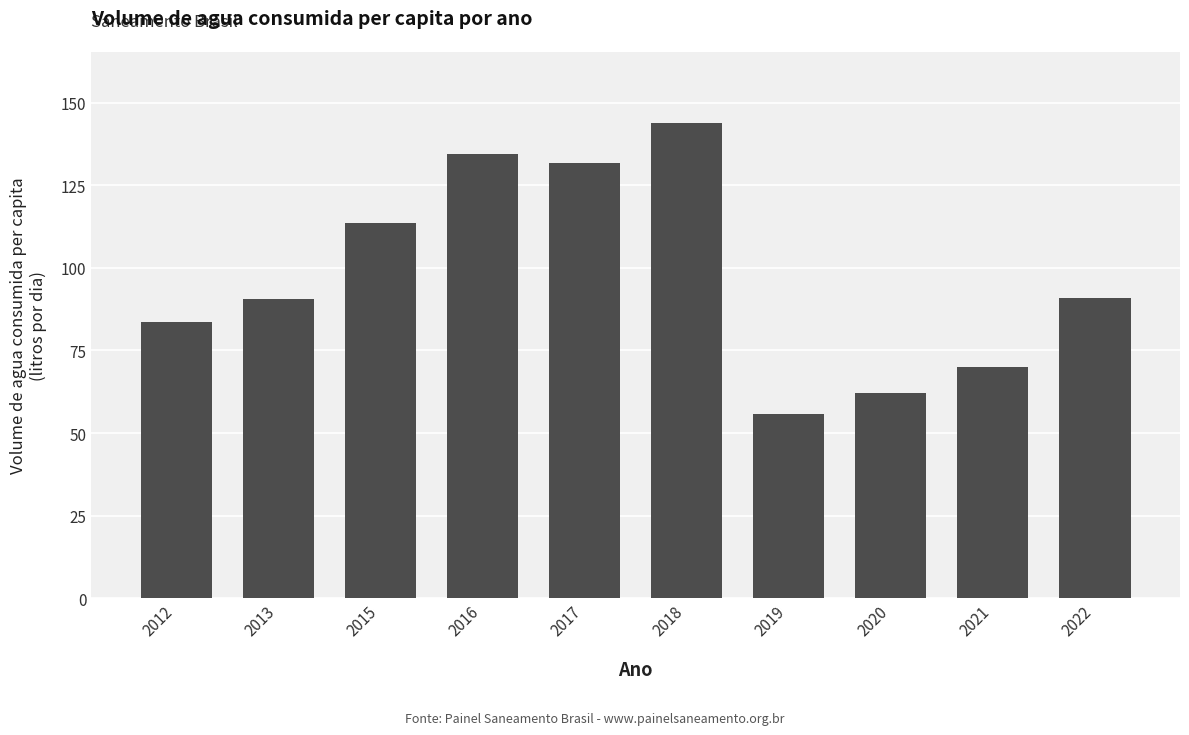

What is the approximate value at 2015?

113.6